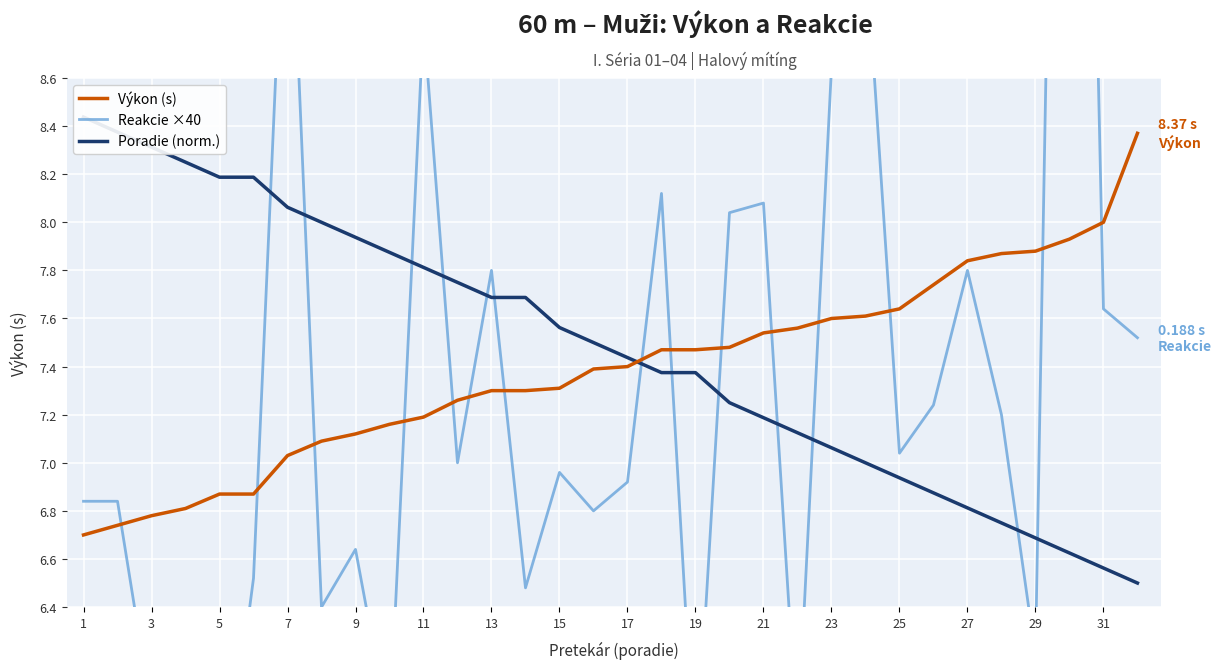

At 9, list the series in order from largest to smallest.

Poradie (norm.), Výkon (s), Reakcie ×40